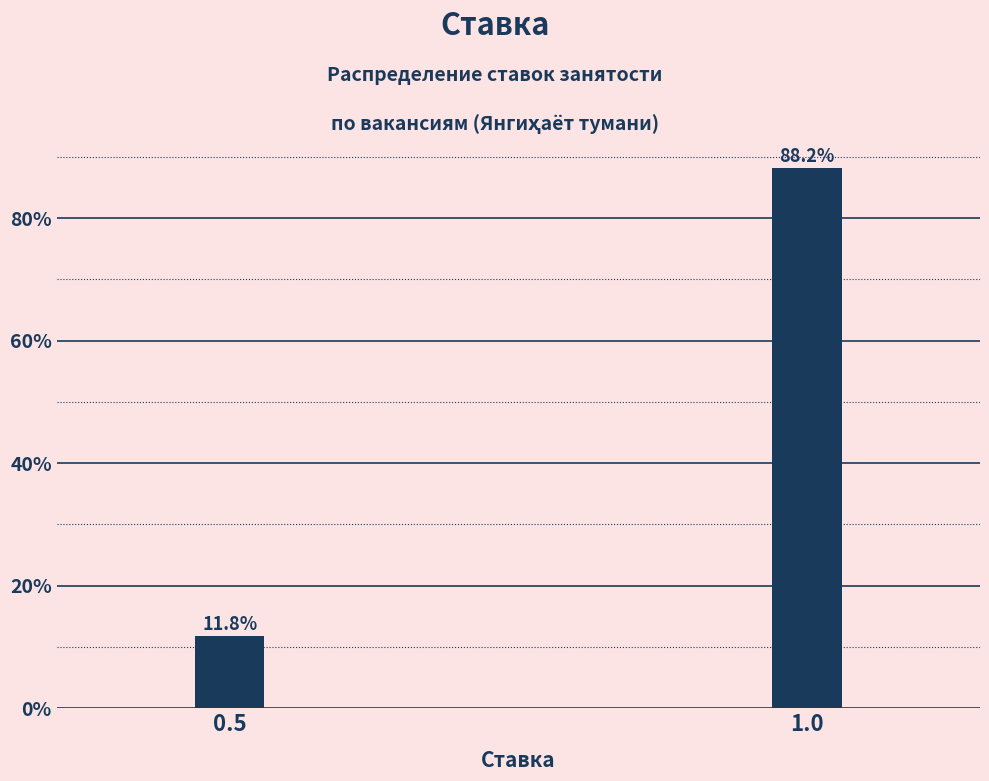

Reading right to left, list all the values displayed in this chart.

1.0=88.2	0.5=11.8